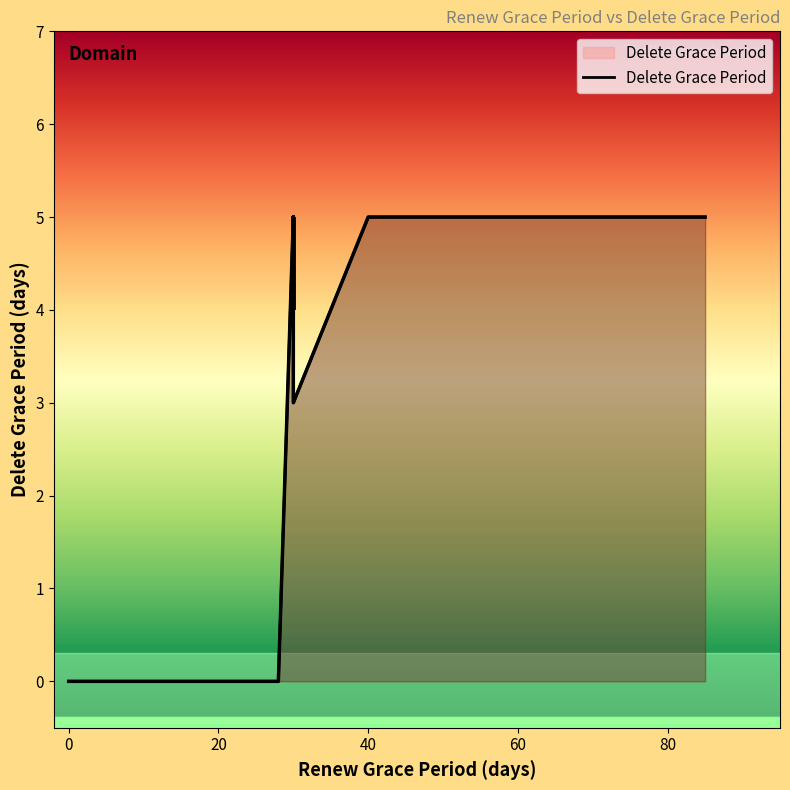

What is the change in value from 30 to 30?

+1